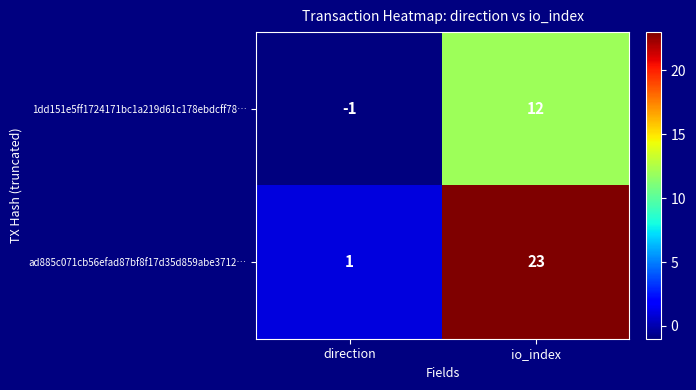

What is the smallest value displayed?

-1